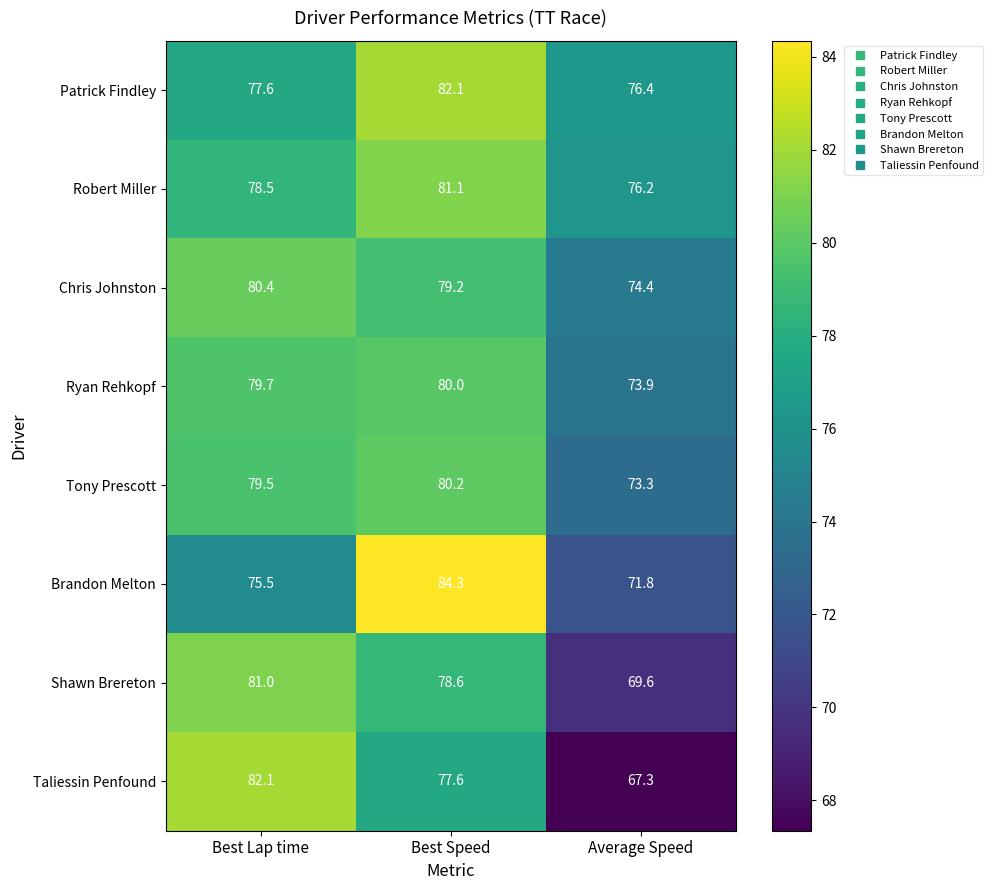

How many distinct data groups are displayed?

8